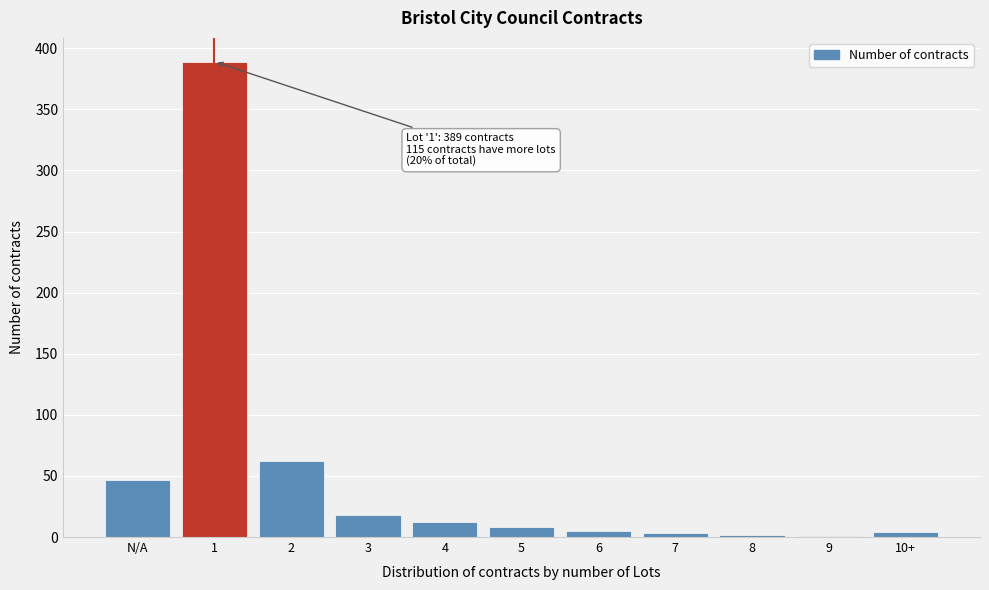

True or false: the data shows 47 at N/A.

True